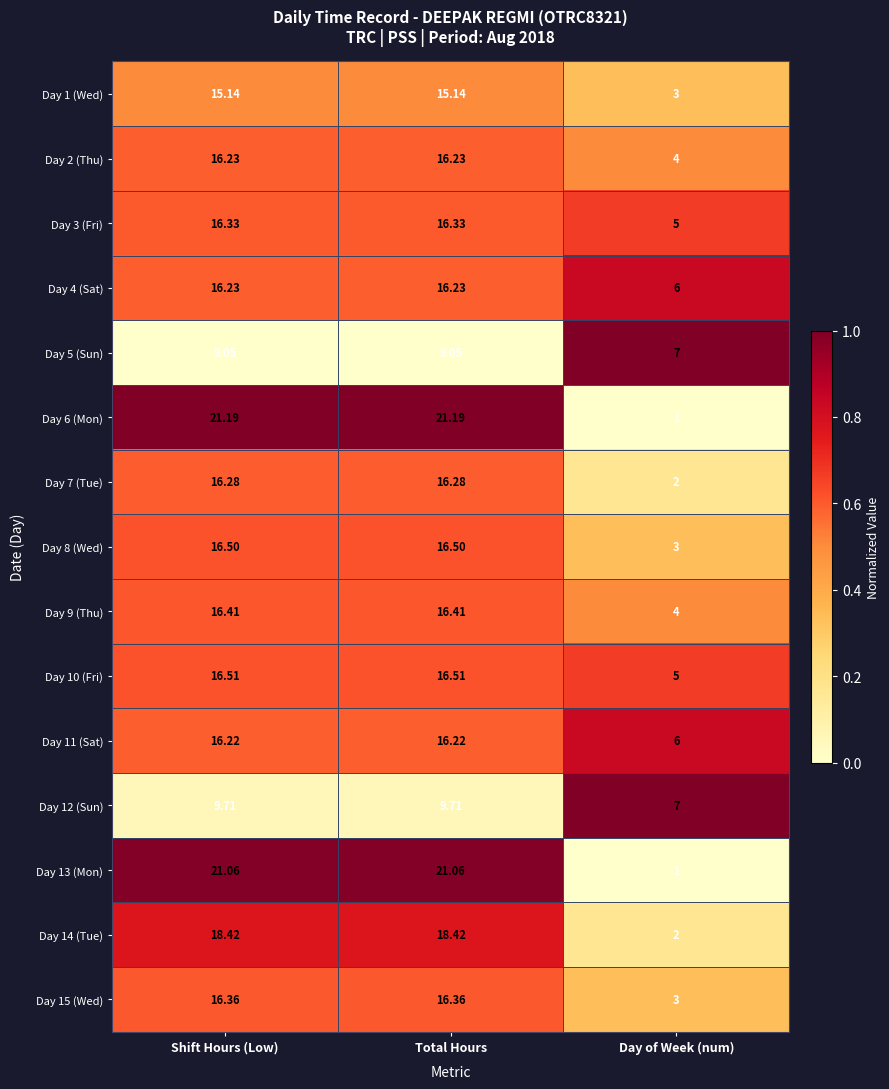

At which label does Day 10 (Fri) reach its minimum?

Day of Week (num)